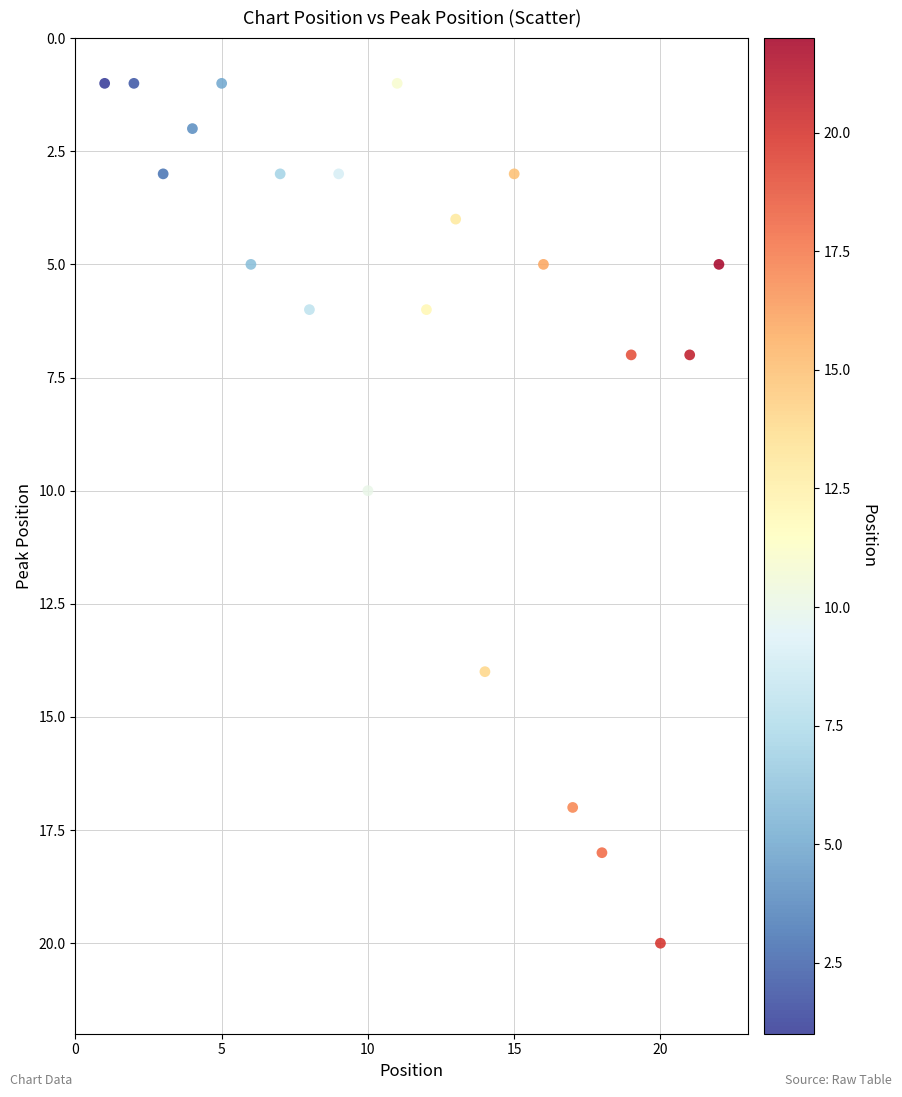

What is the range of X values (max minus min)?

21